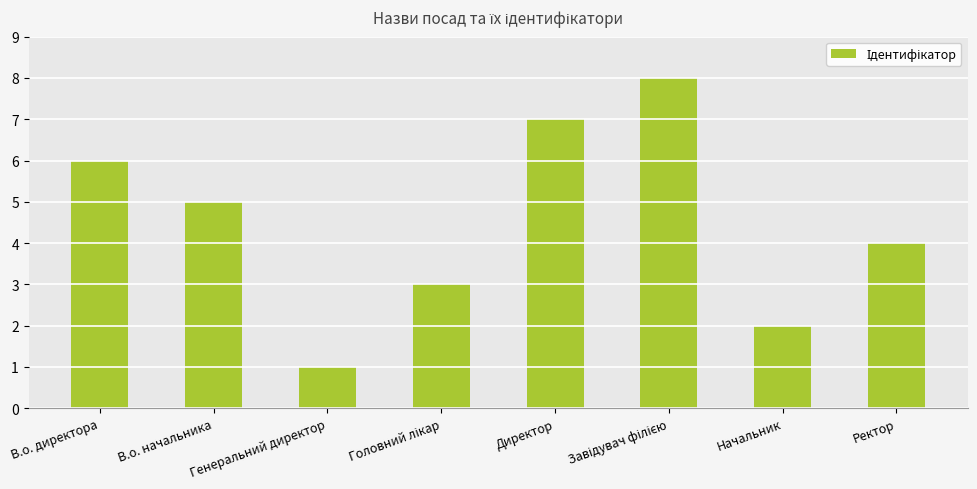

Reading left to right, what are all the values shown in this chart?

6	5	1	3	7	8	2	4